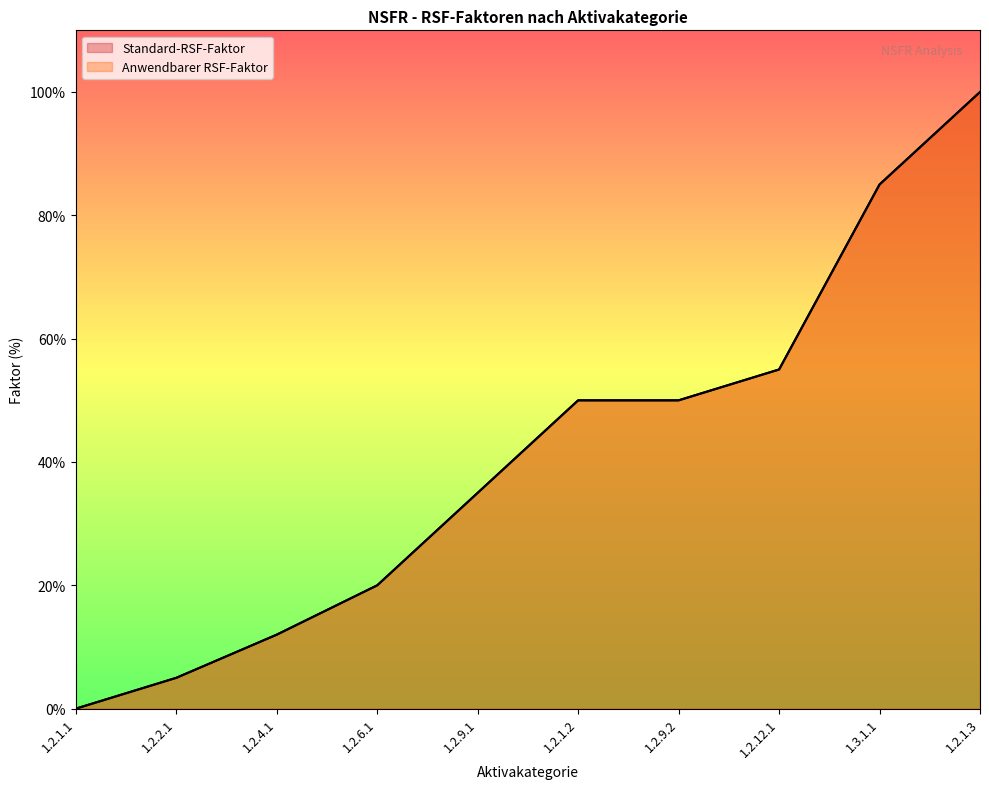

What are all the series names shown in the legend?

Standard-RSF-Faktor, Anwendbarer RSF-Faktor